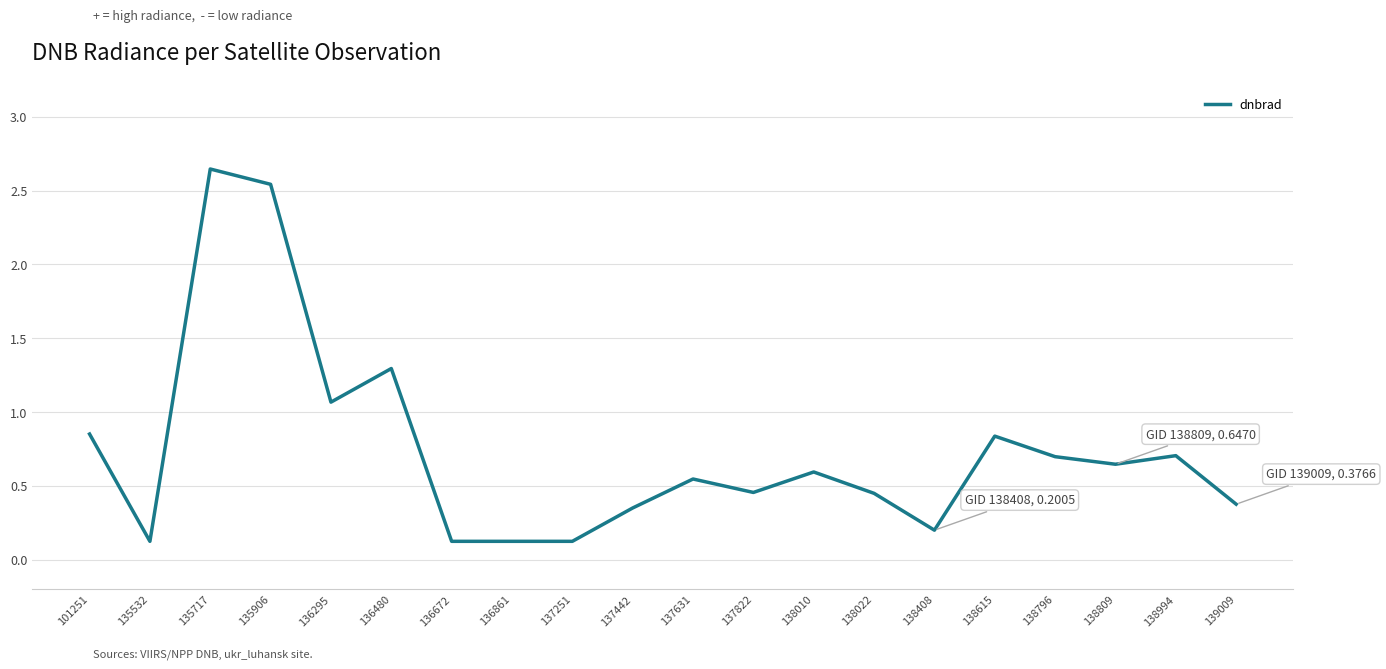

How many categories are shown in the chart?

20